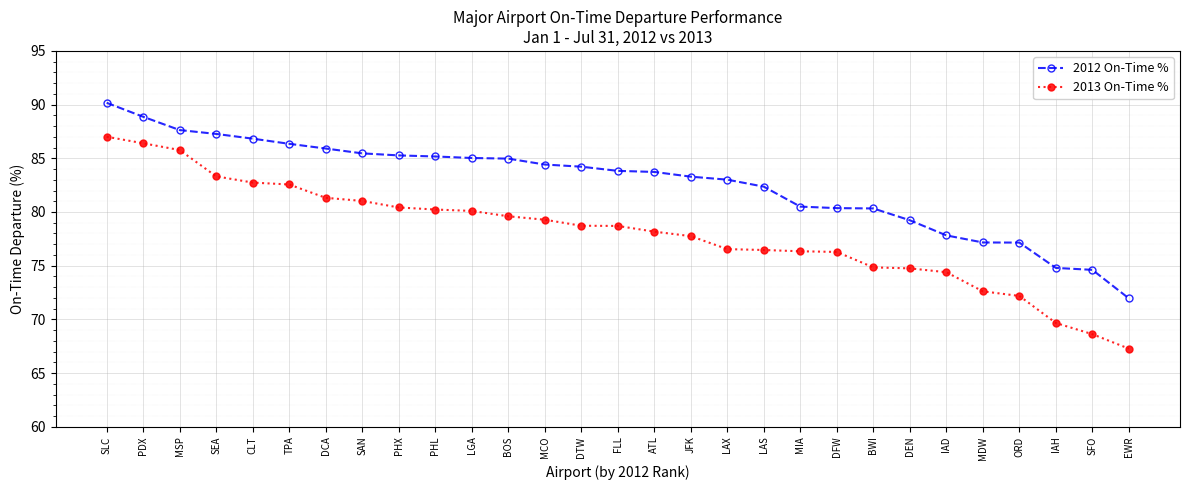

What position from the left is TPA?

6